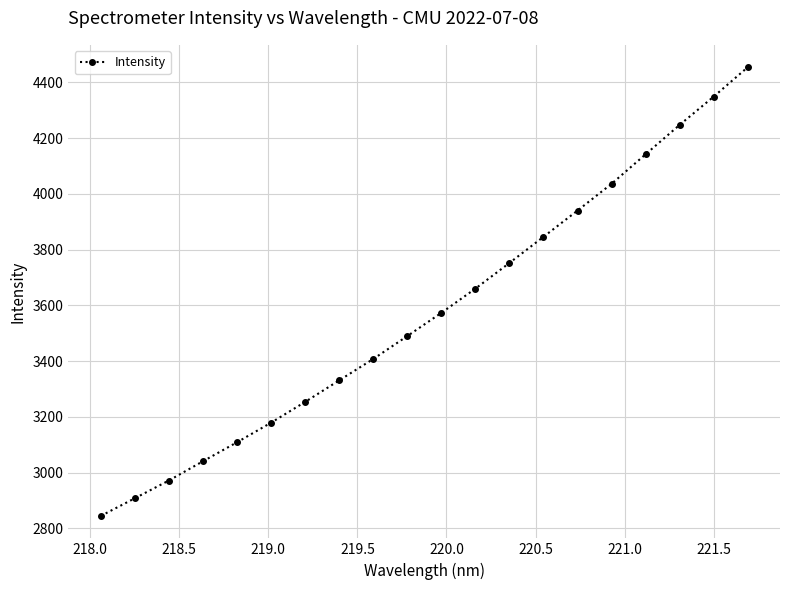

How many values exceed 3573?

10